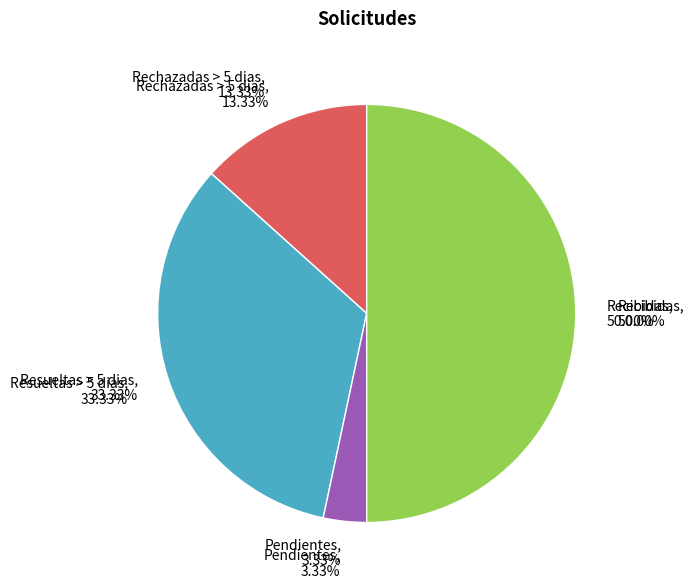

Between Resueltas > 5 dias and Pendientes, which is larger?

Resueltas > 5 dias